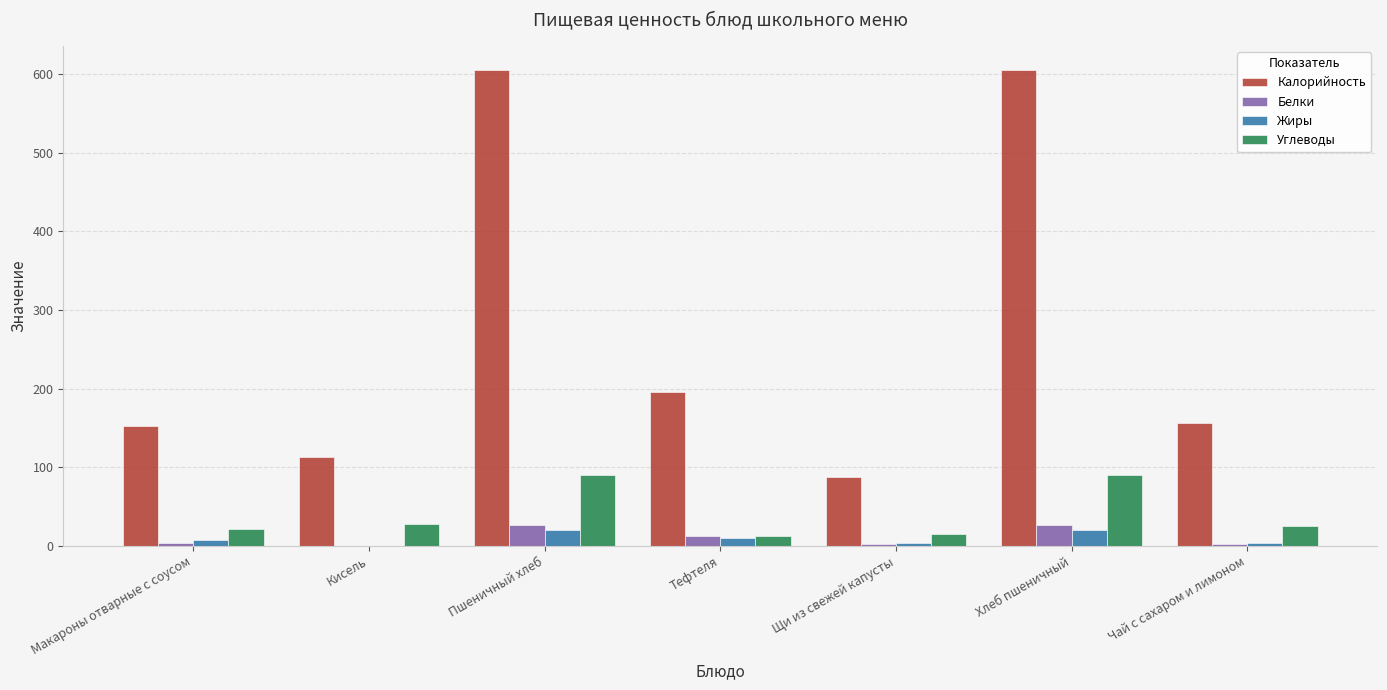

Which series has the largest total across all categories?

Калорийность